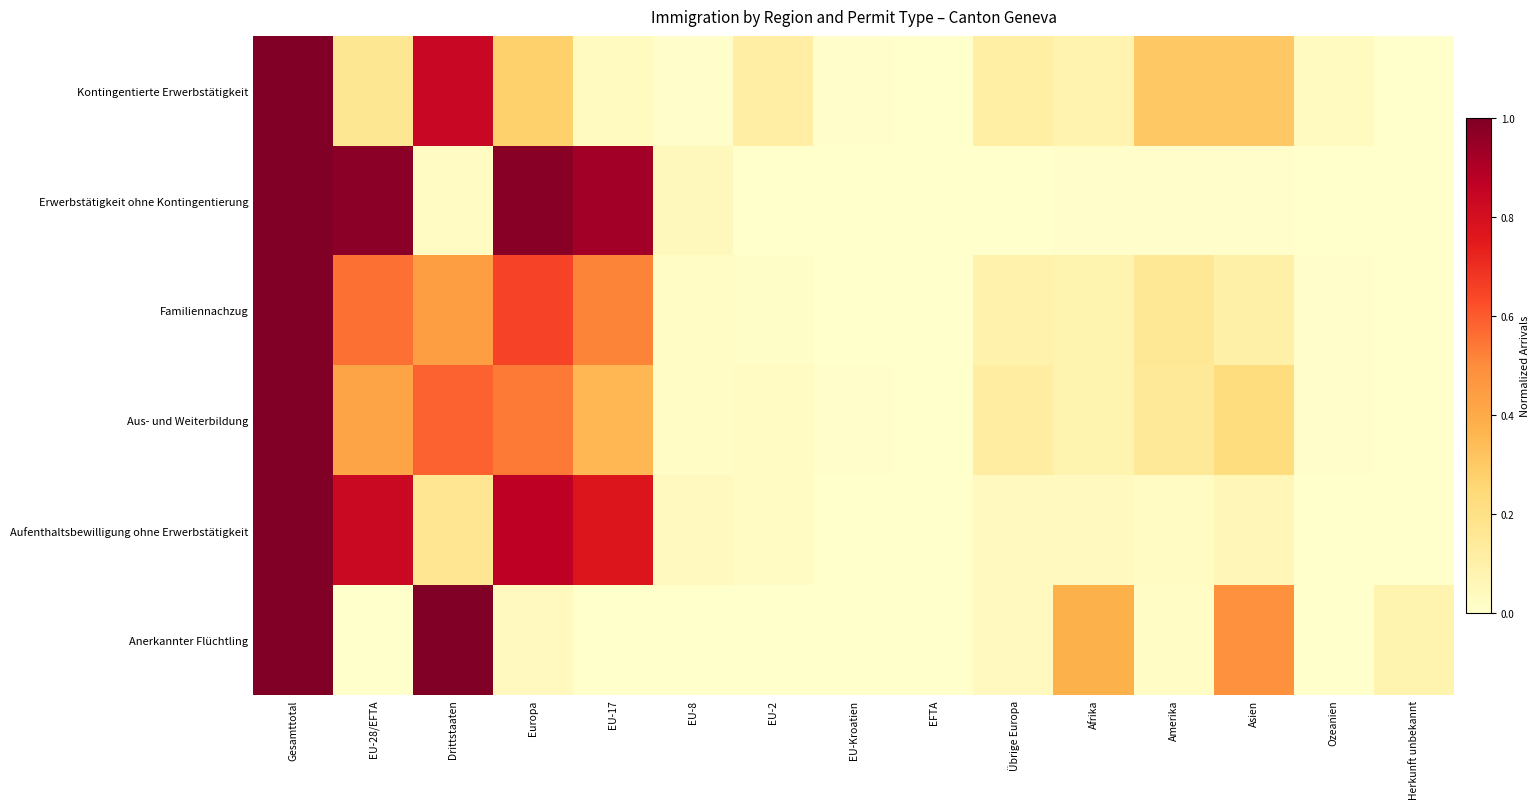

How many series are shown in this chart?

6